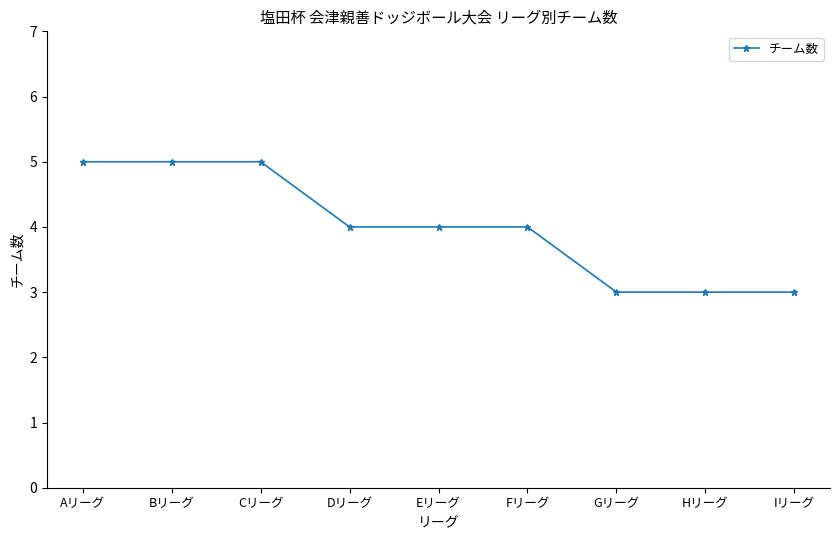

How many series are shown in this chart?

1